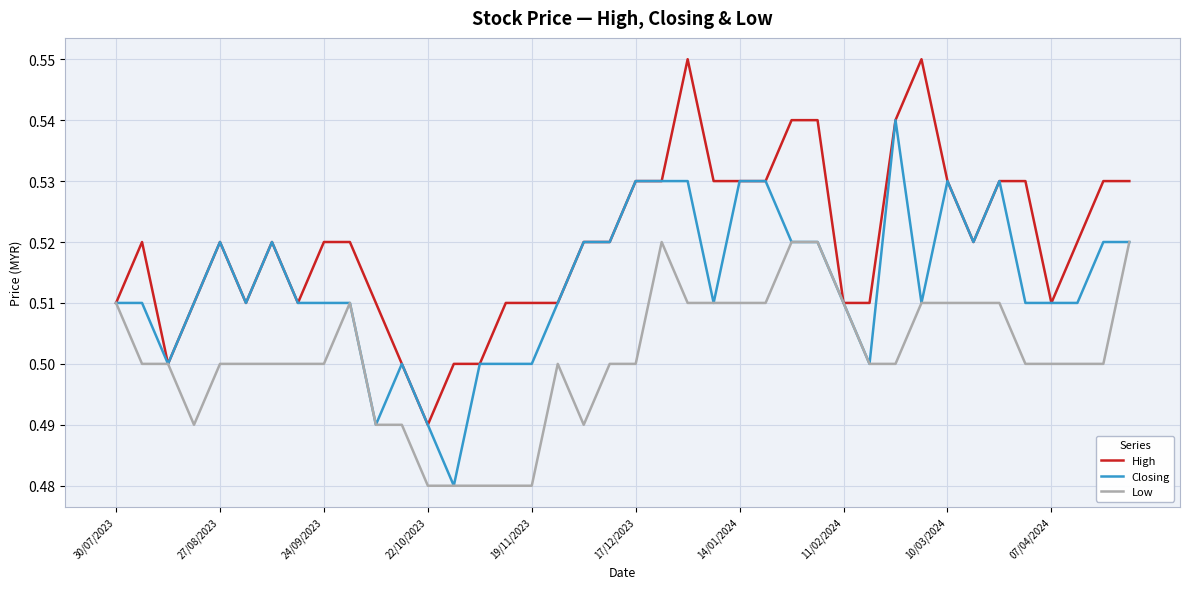

What is the sum of all High values?

20.8